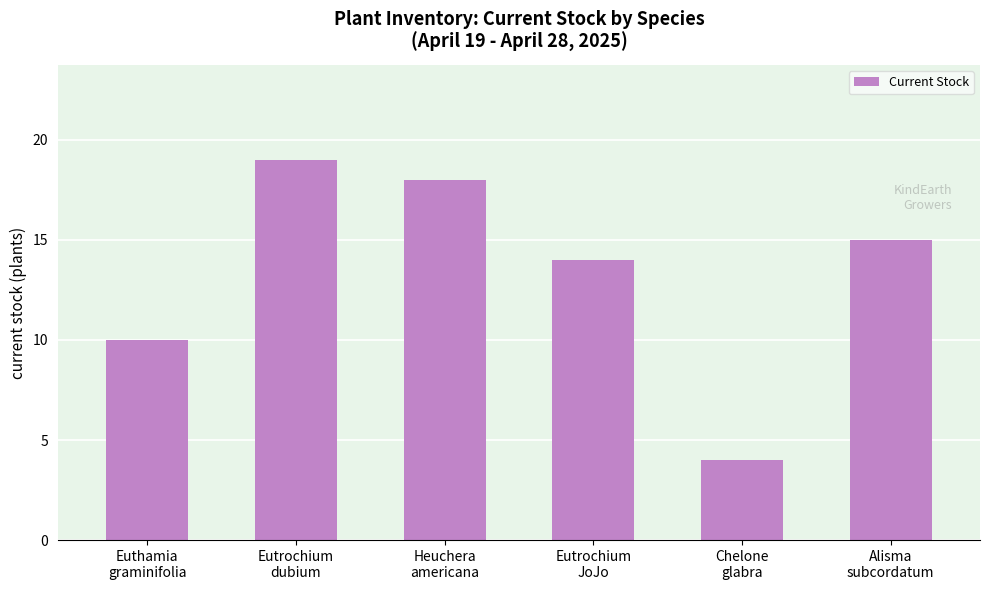

What position from the left is Eutrochium
JoJo?

4